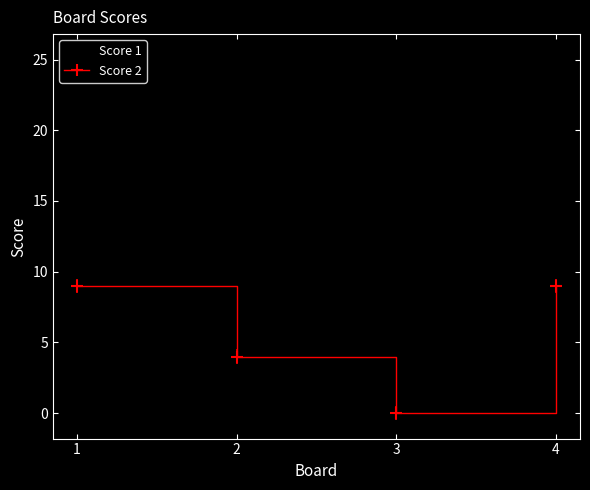

What is the lowest value of the Score 1 series?

6